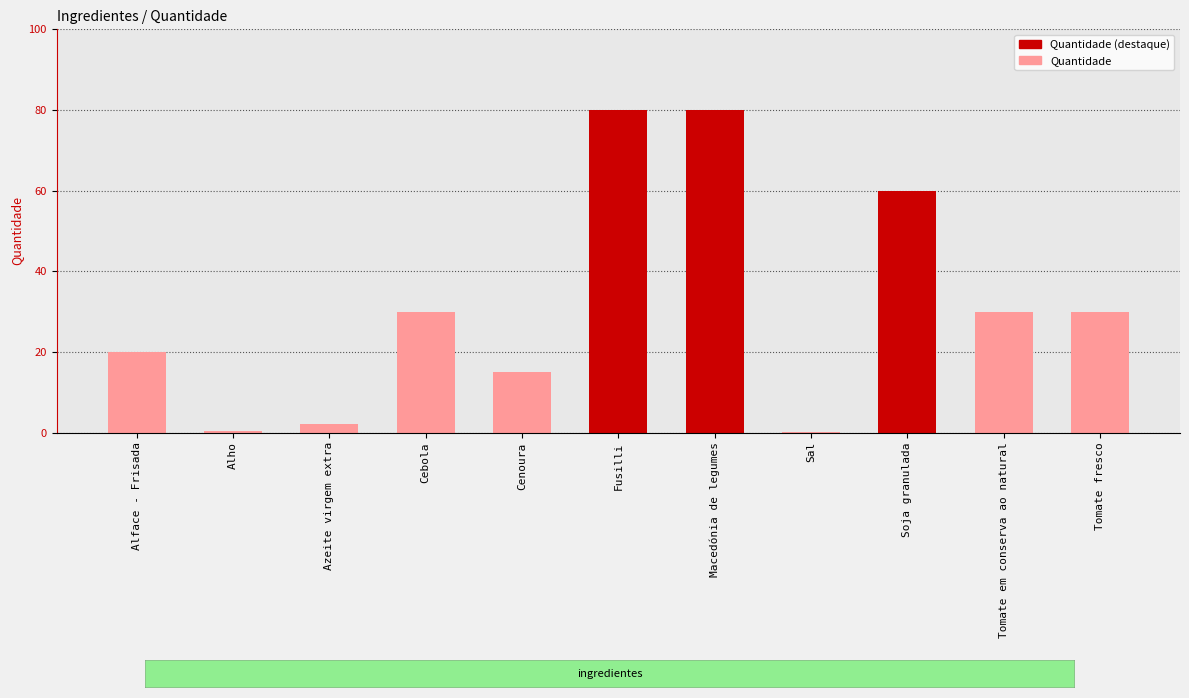

What is the sum of the values at Alface - Frisada and Fusilli?

100.0